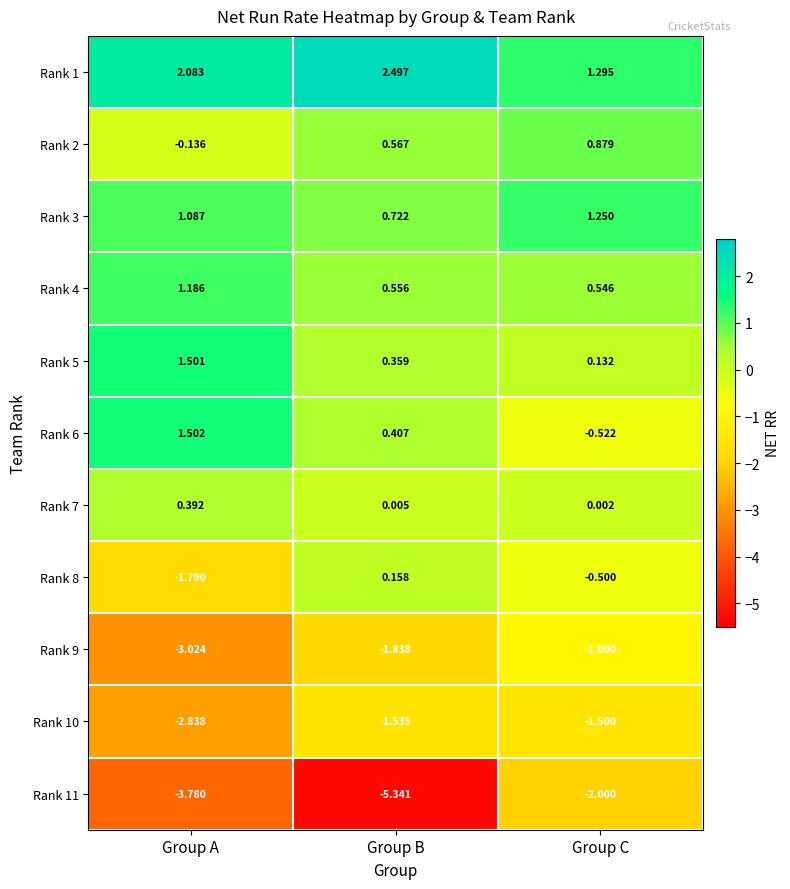

At which category is the sum across all series the highest?

Group C